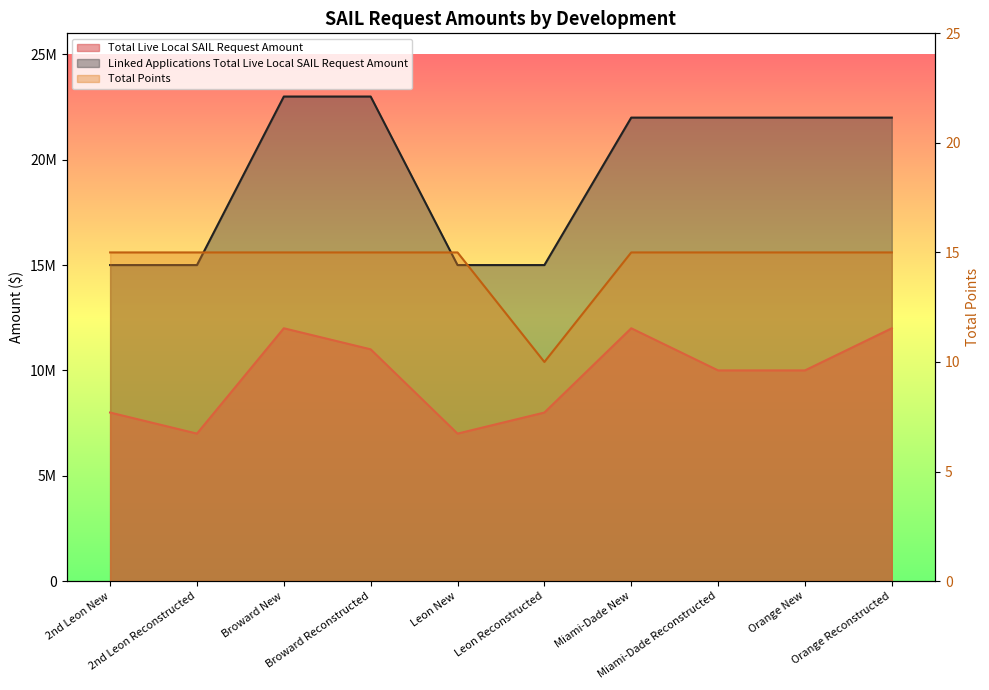

How many lines are shown in the chart?

3